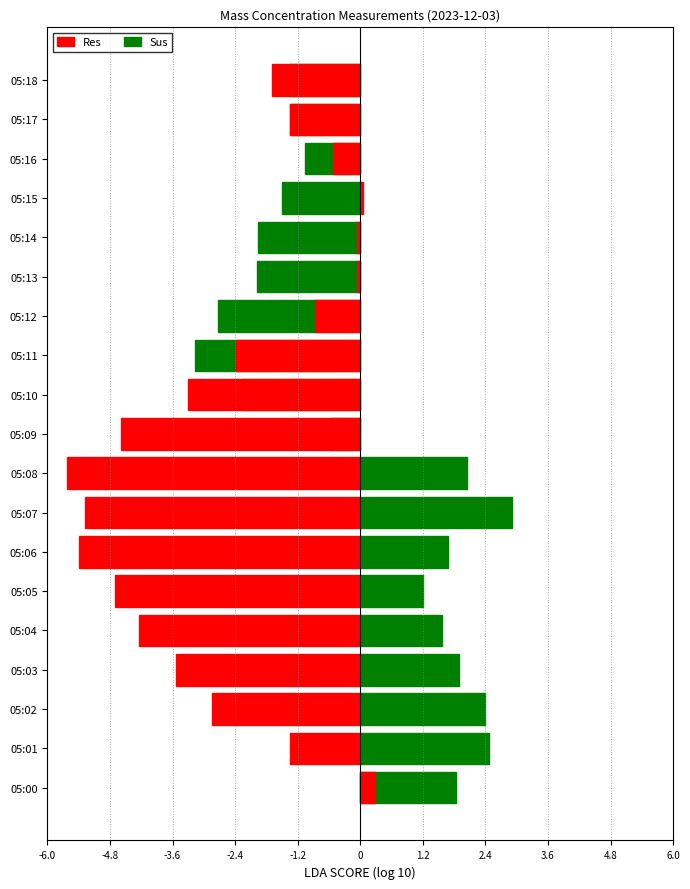

What is the sum of the Sus values at 05:17 and 05:15?

-2.8